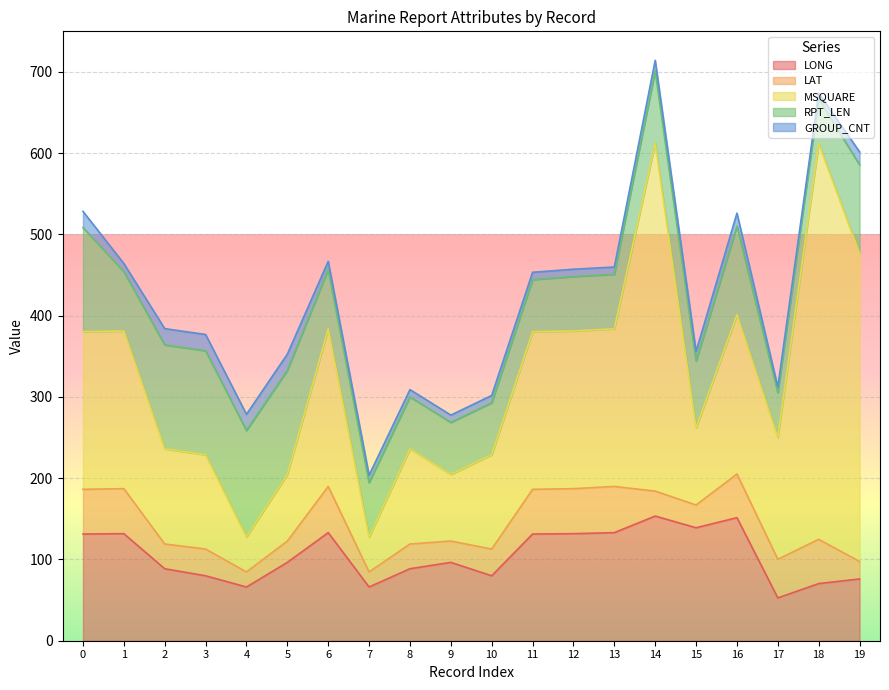

How many lines are shown in the chart?

5